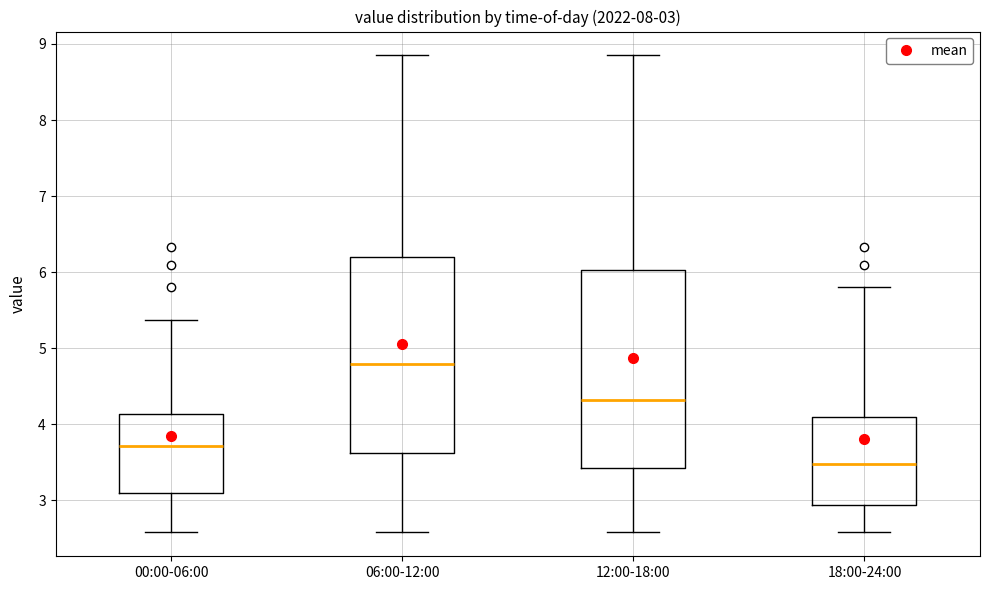

Which box's median line is the lowest?

18:00-24:00